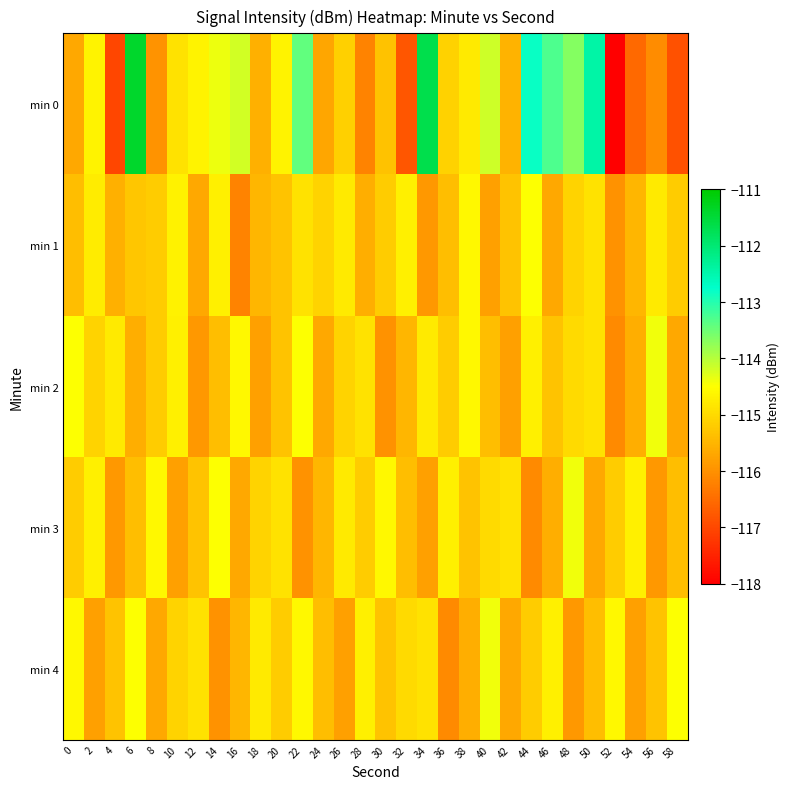

What is the greatest value displayed?

-111.4